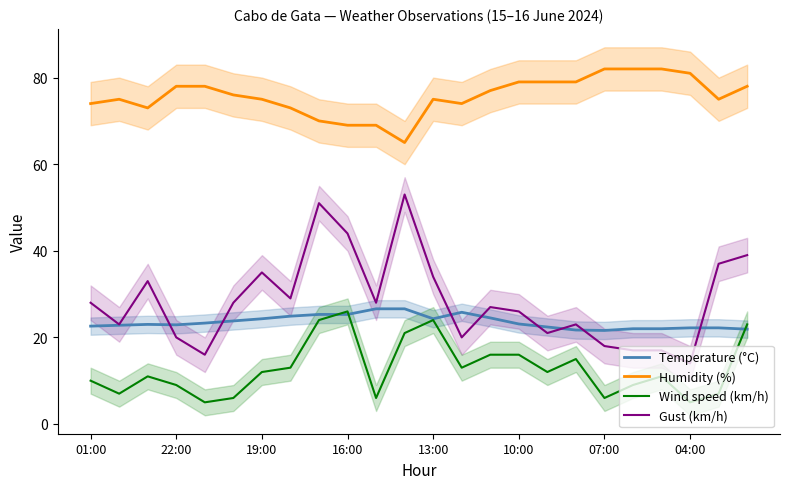

True or false: Temperature (°C) has a value of 24.3 at 13:00.

True